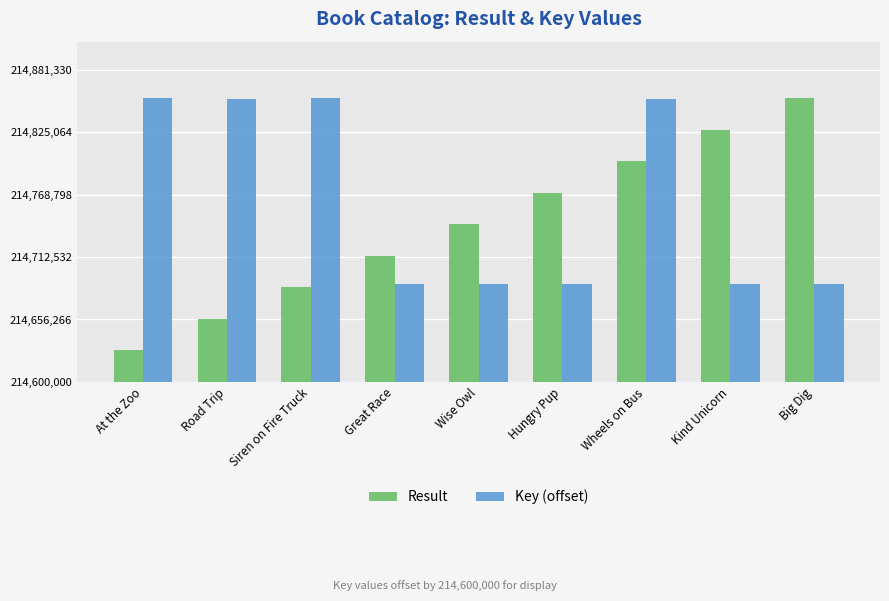

The value of Result at Siren on Fire Truck is 85251.7. True or false?

True